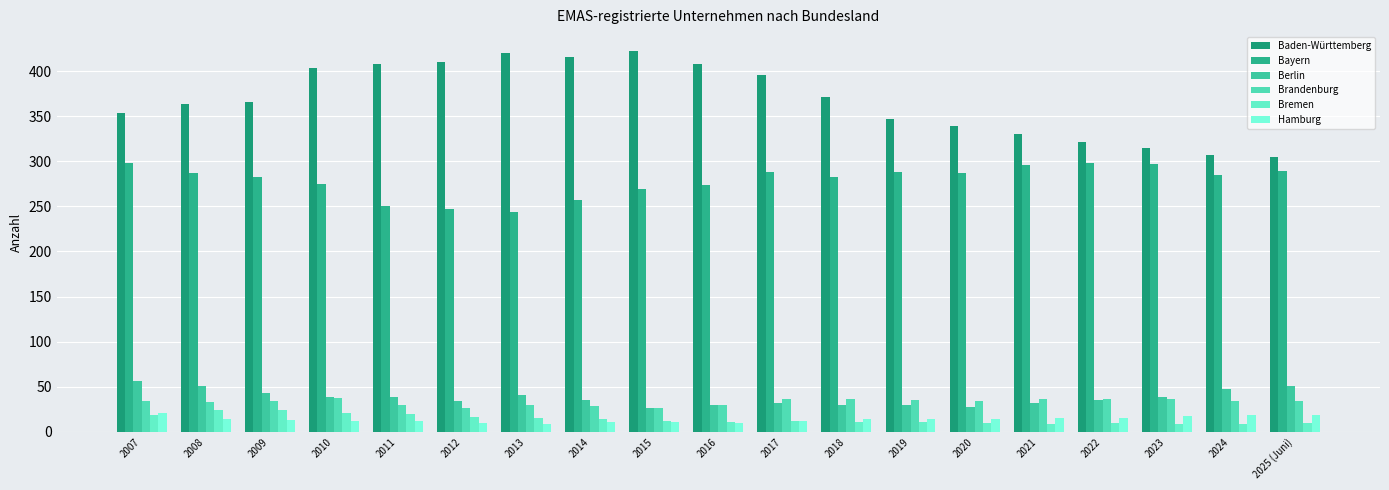

What is the label of the 6th bar from the left?

2012